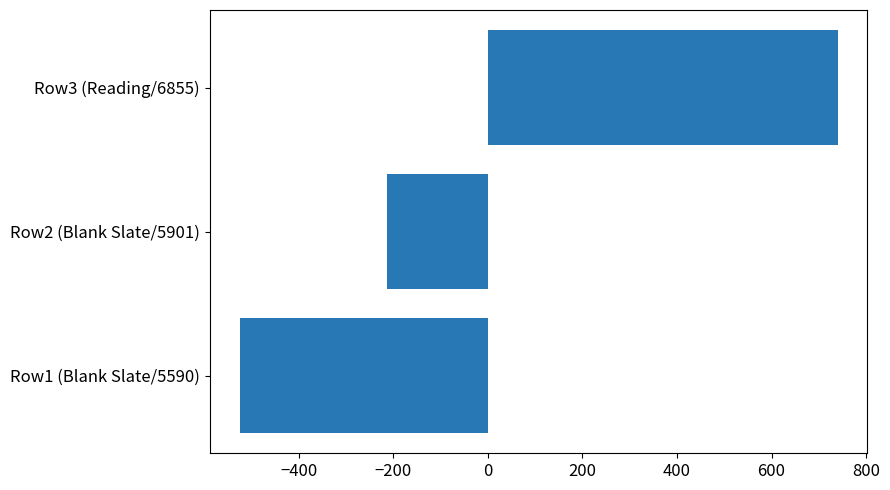

At which category does the chart reach its minimum across all series?

Row1 (Blank Slate/5590)